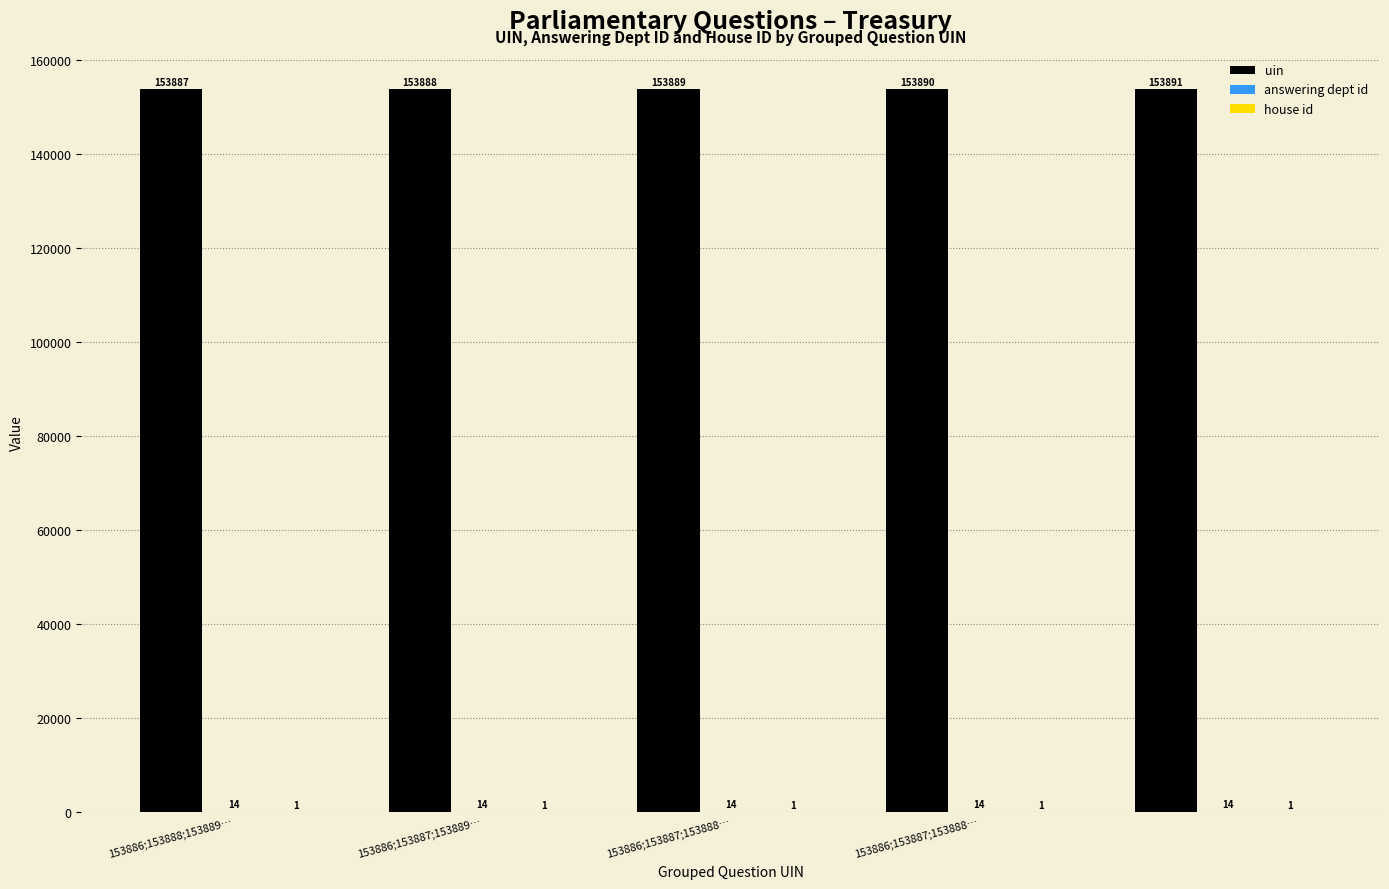

What is the maximum value shown in the chart?

153891